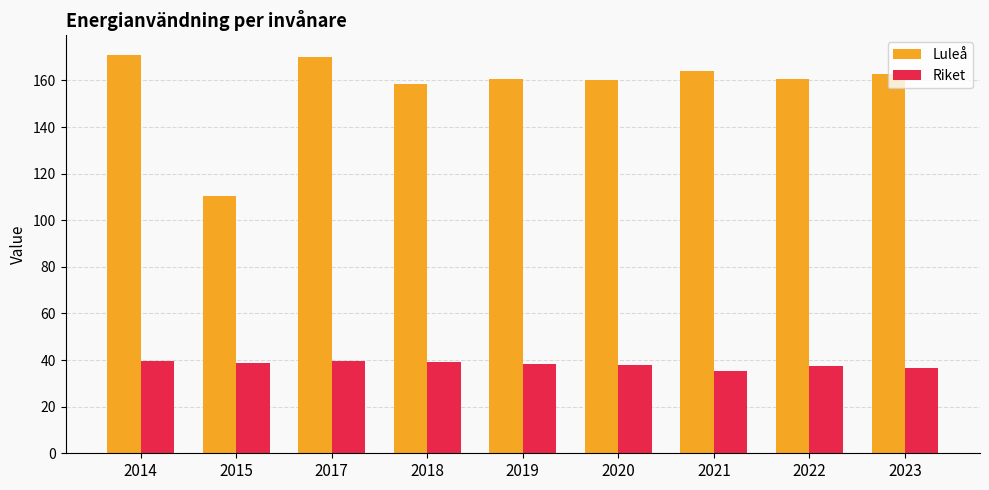

Is the value of Riket at 2015 greater than the value of Luleå at 2015?

No